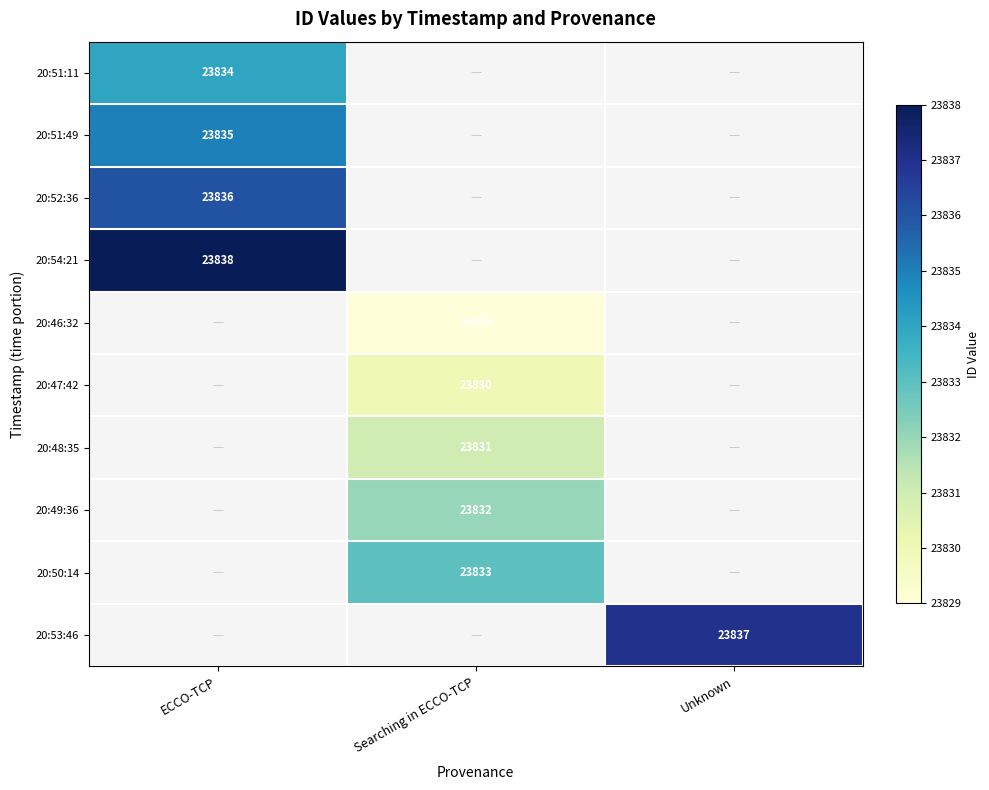

True or false: 20:47:42 has a value of 8343 at Searching in ECCO-TCP.

False